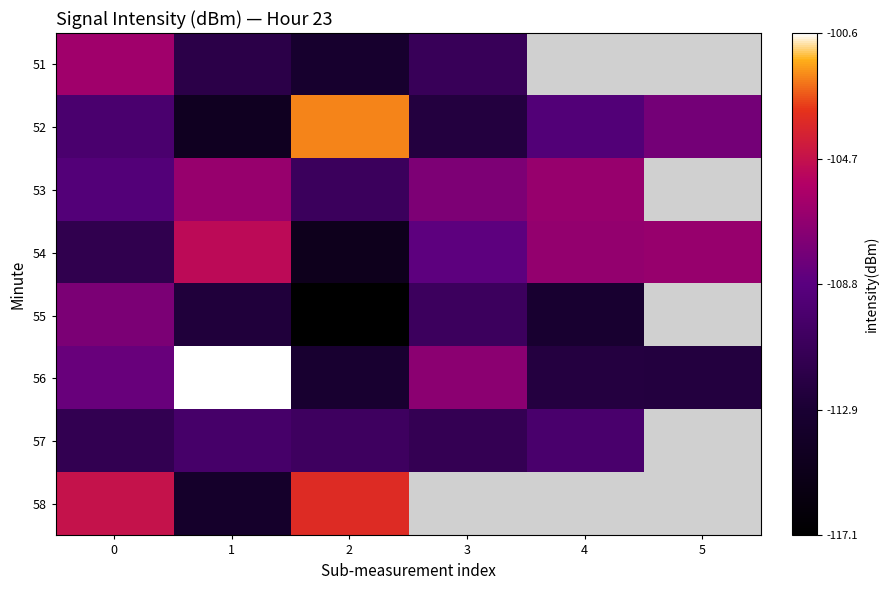

Read the 56 value at 5.

-112.2